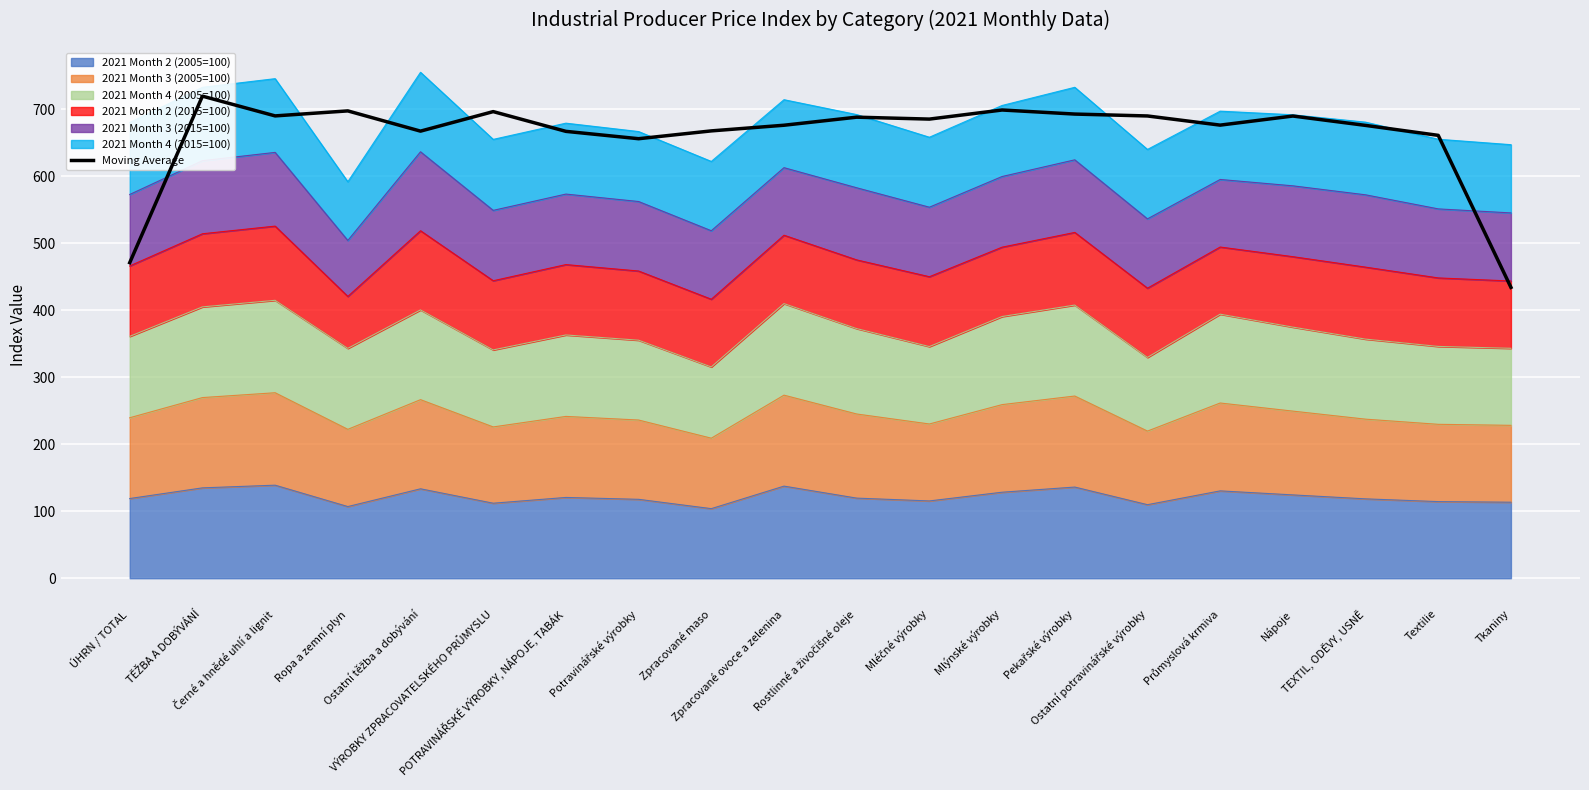

Which label corresponds to the largest value in the chart?

TĚŽBA A DOBÝVÁNÍ